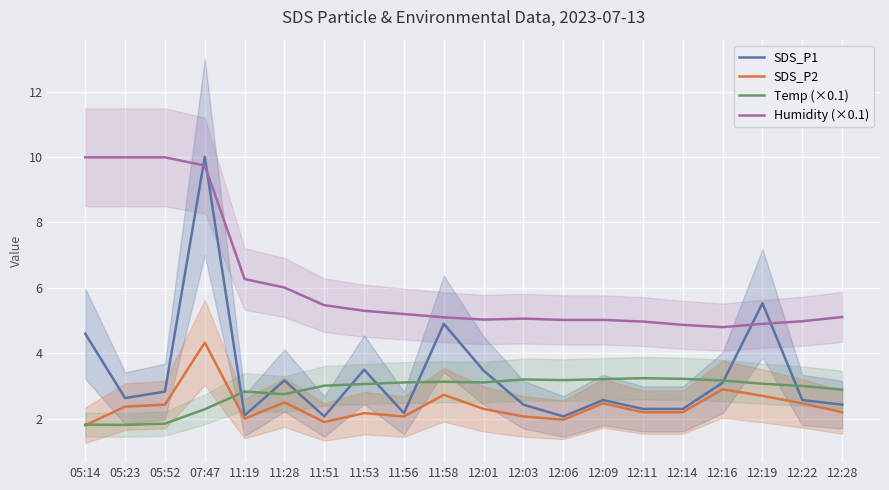

After their last crossing, which series has the higher values: SDS_P1 or Temp (×0.1)?

Temp (×0.1)